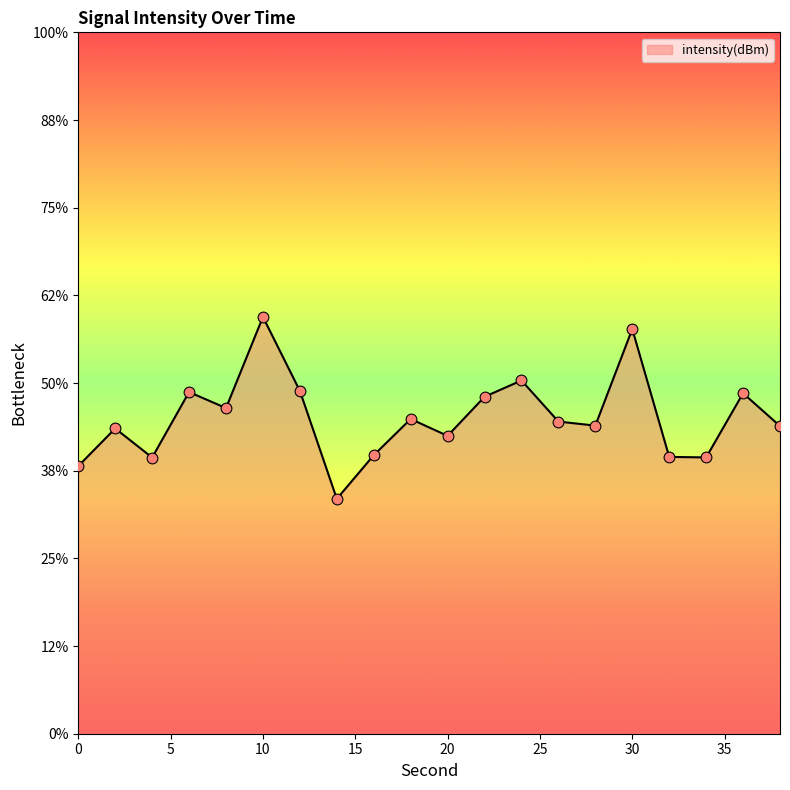

Which has a higher value, 38 or 2?

38